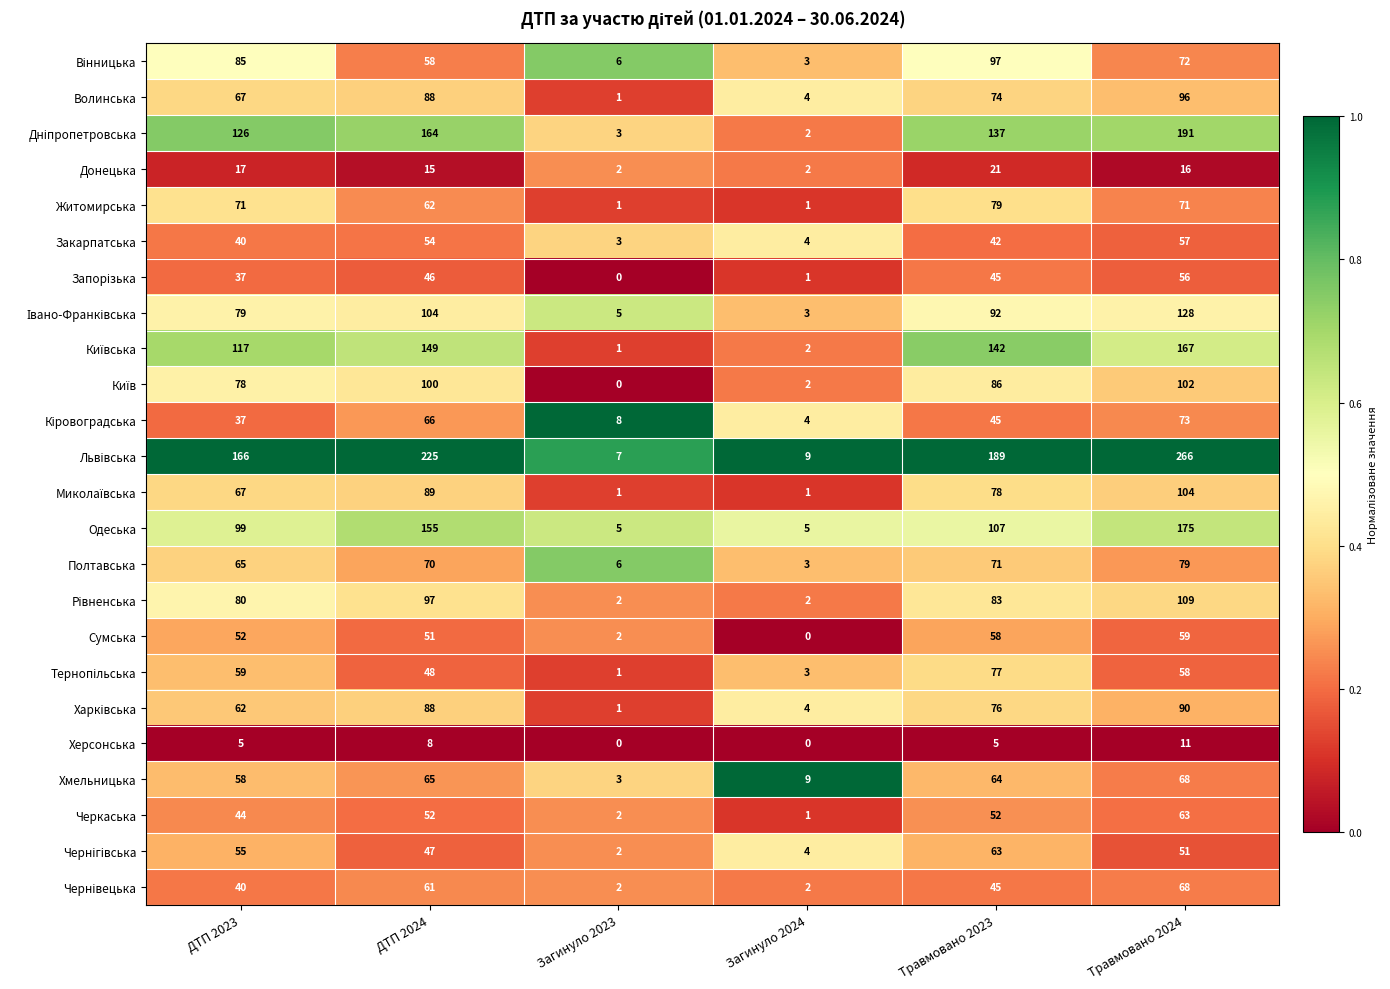

What is the total value across all series at Травмовано 2024?

2230